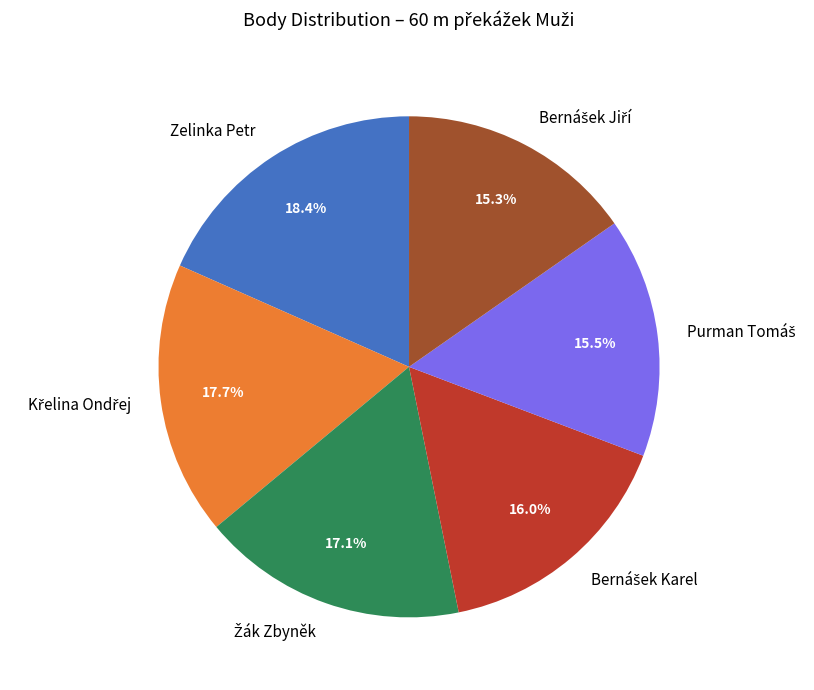

What is the largest slice in the pie chart?

Zelinka Petr